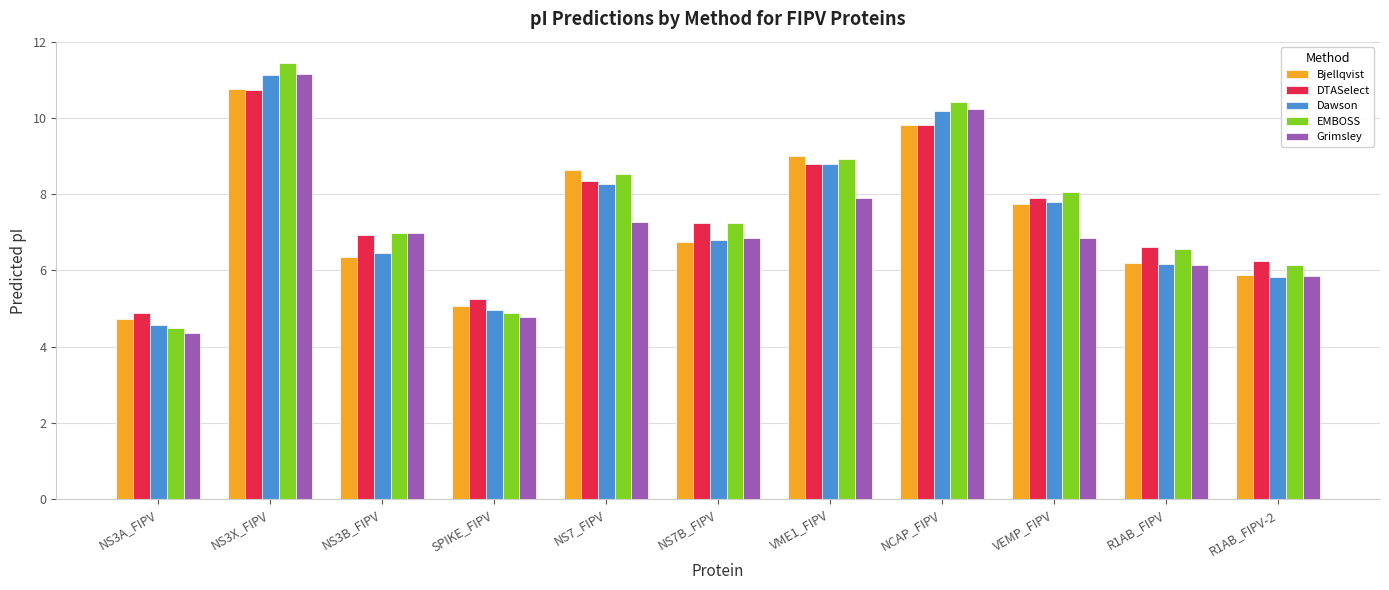

How many bars are there in total?

55